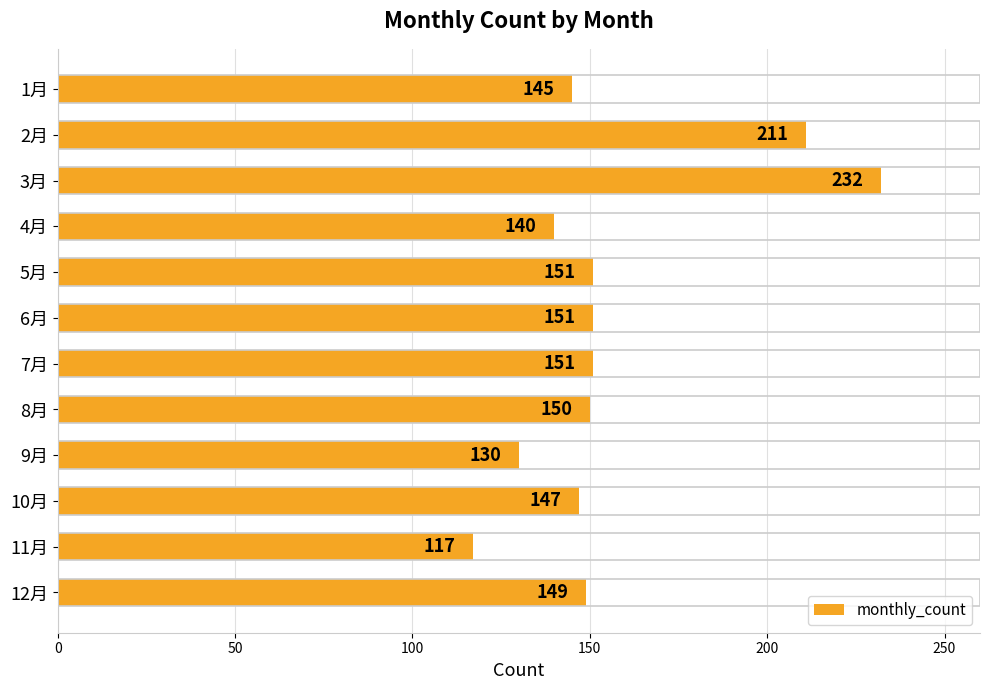

Count the number of data series in this chart.

1